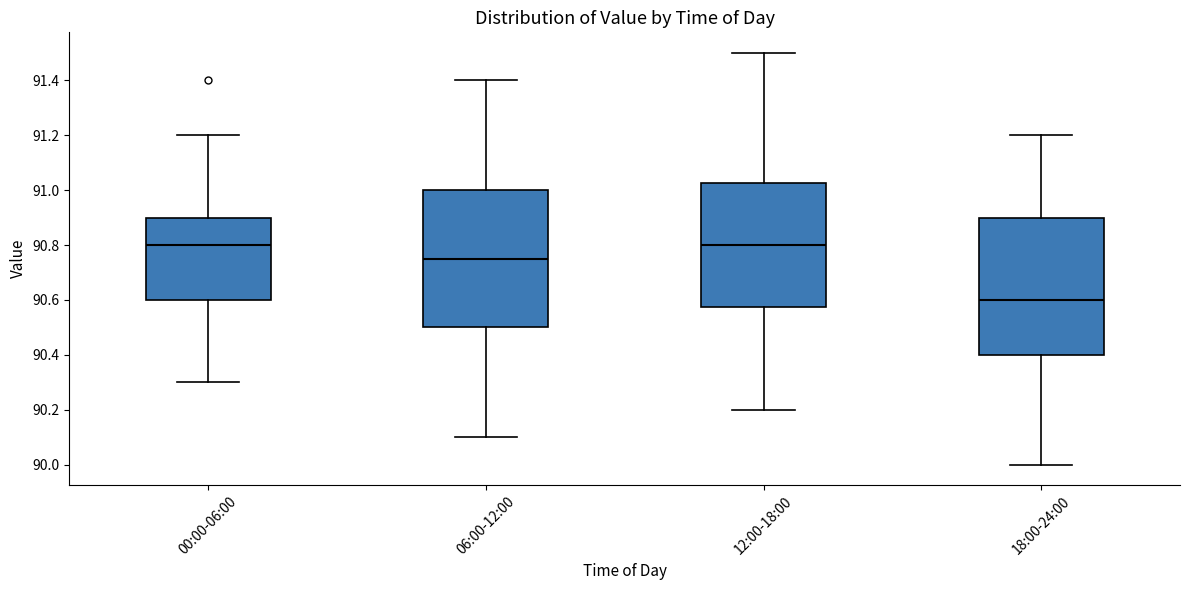

Where does the upper whisker of the box for 18:00-24:00 end on the y-axis? The values are not printed on the chart, so give them approximately, as read against the axis.

91.20